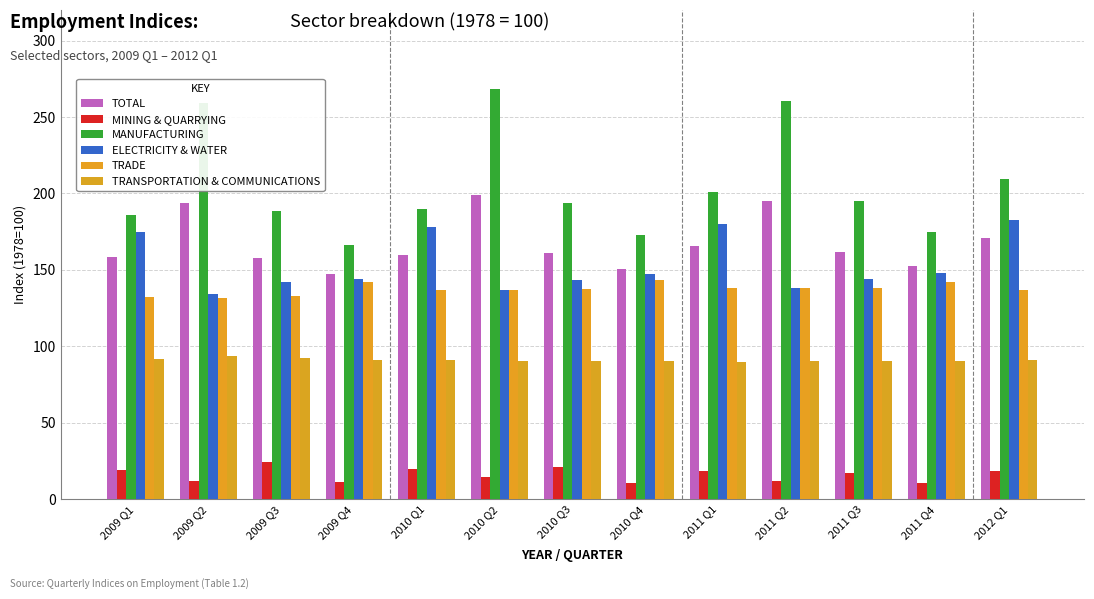

At which category does the chart reach its peak across all series?

2010 Q2